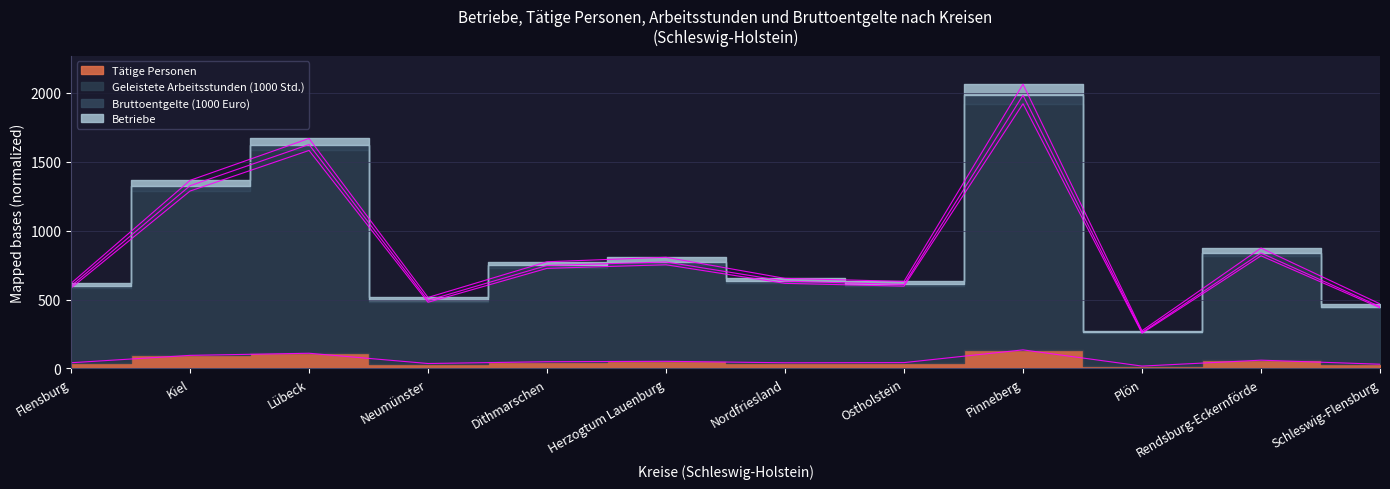

What is the label of the 9th point from the right?

Neumünster